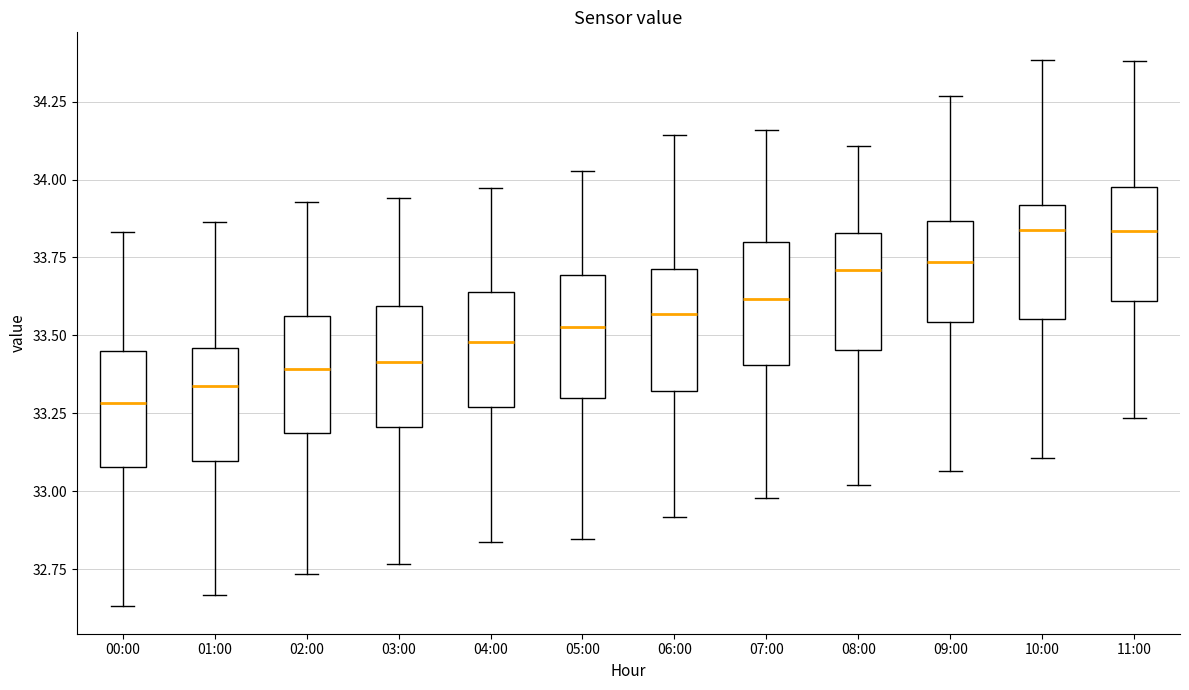

Where does the upper whisker of the box for 10:00 end on the y-axis? The values are not printed on the chart, so give them approximately, as read against the axis.

34.40